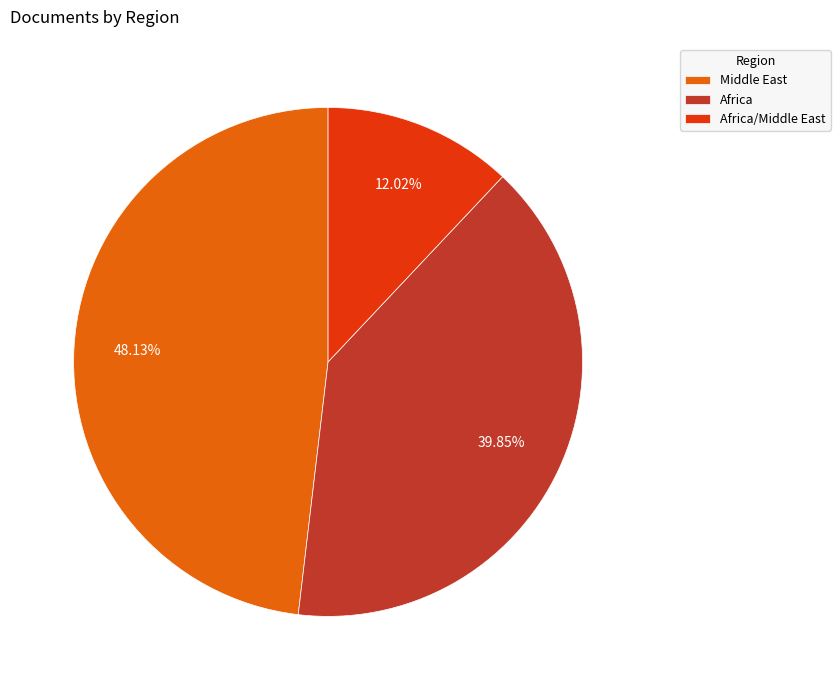

To the nearest percent, what is the difference between the largest and smallest slice percentages?

36%